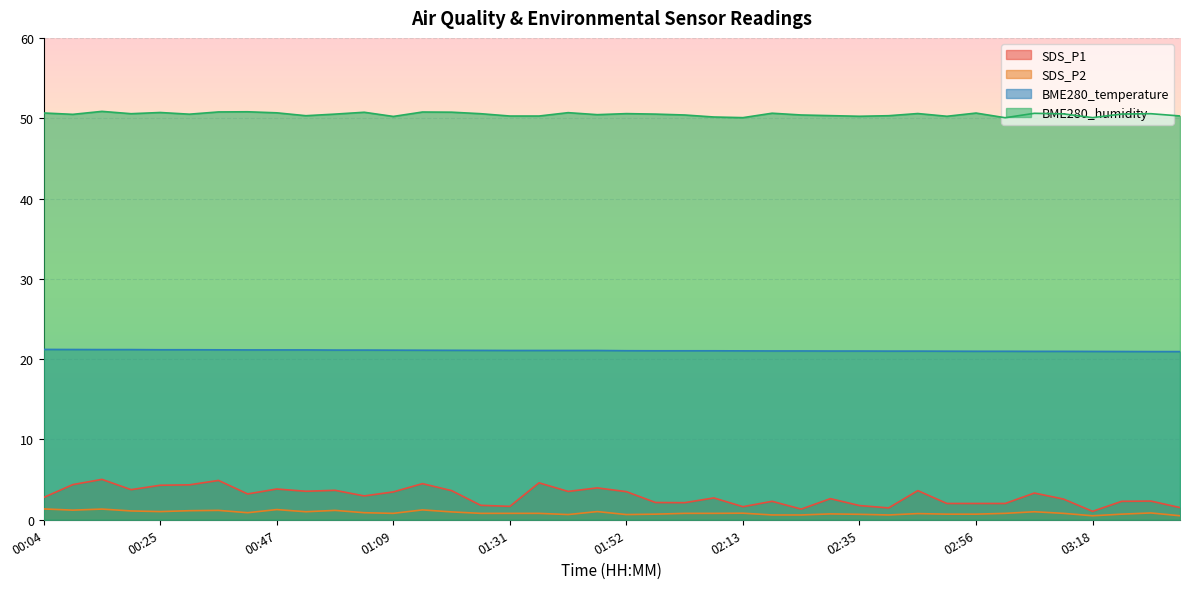

Where is SDS_P1 nearest to the value 3?

01:03